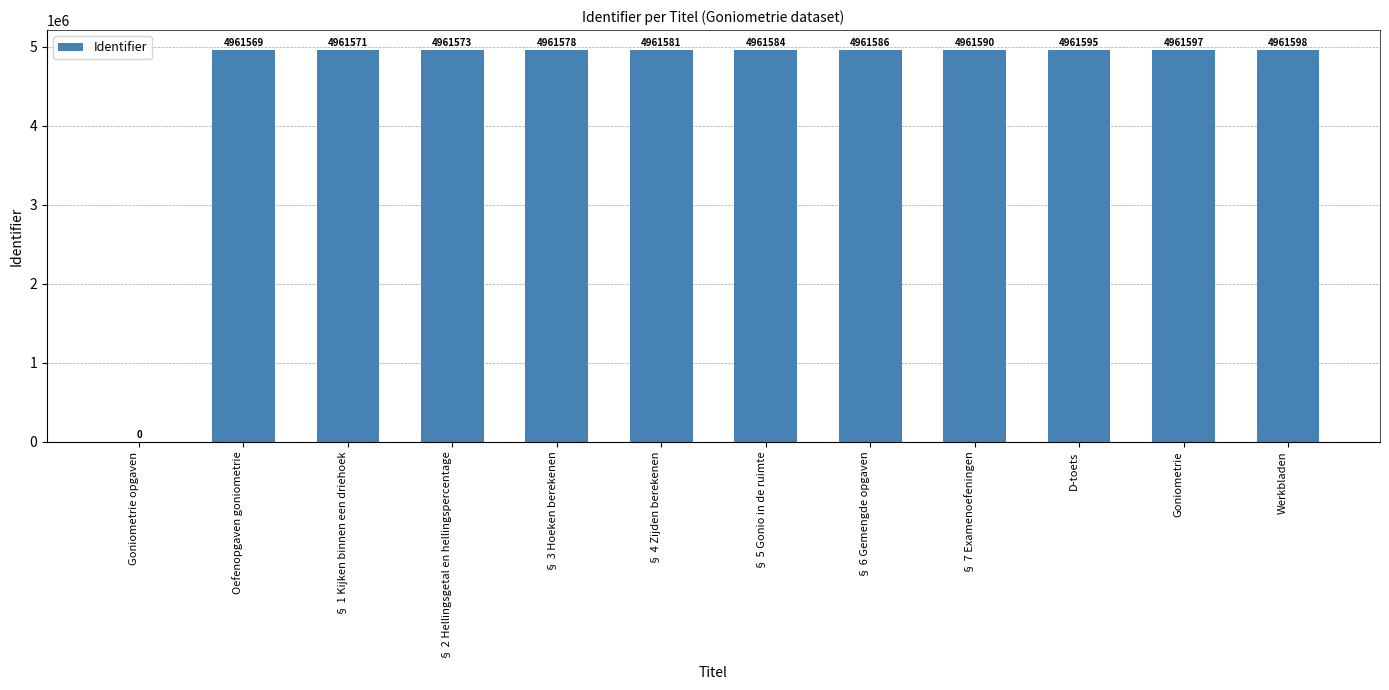

Are the bars grouped side by side (vs. stacked)?

No